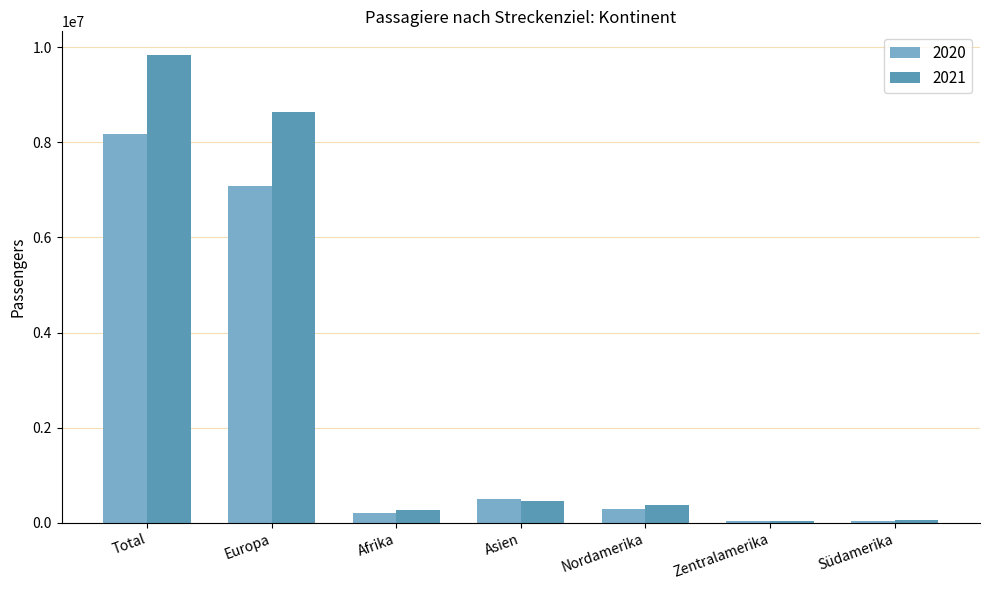

List the series in order of their peak value, lowest first.

2020, 2021